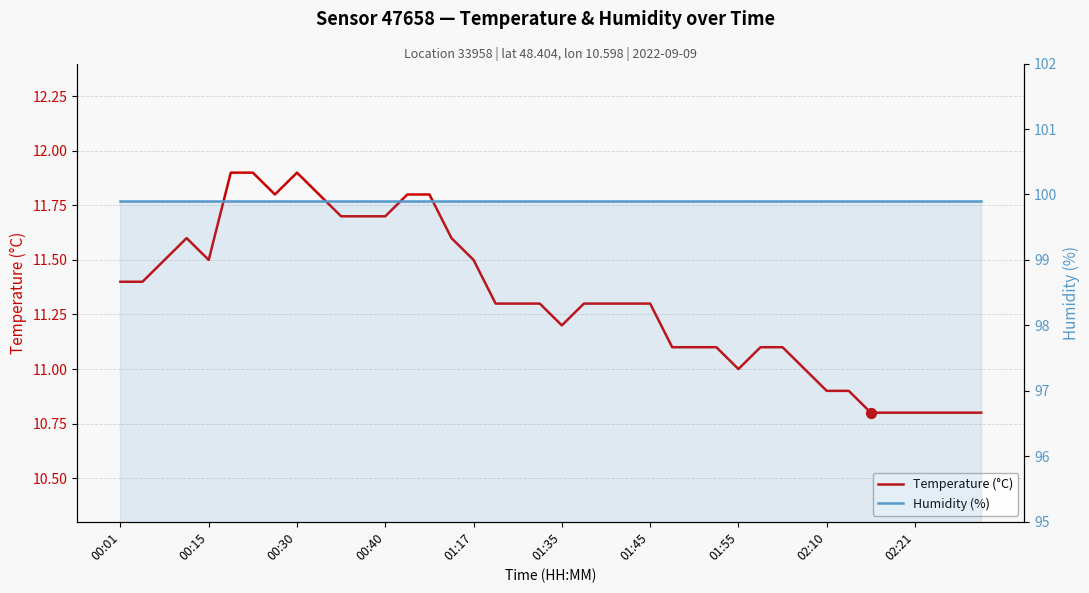

Which series contains the lowest Y value?

Temperature (°C)